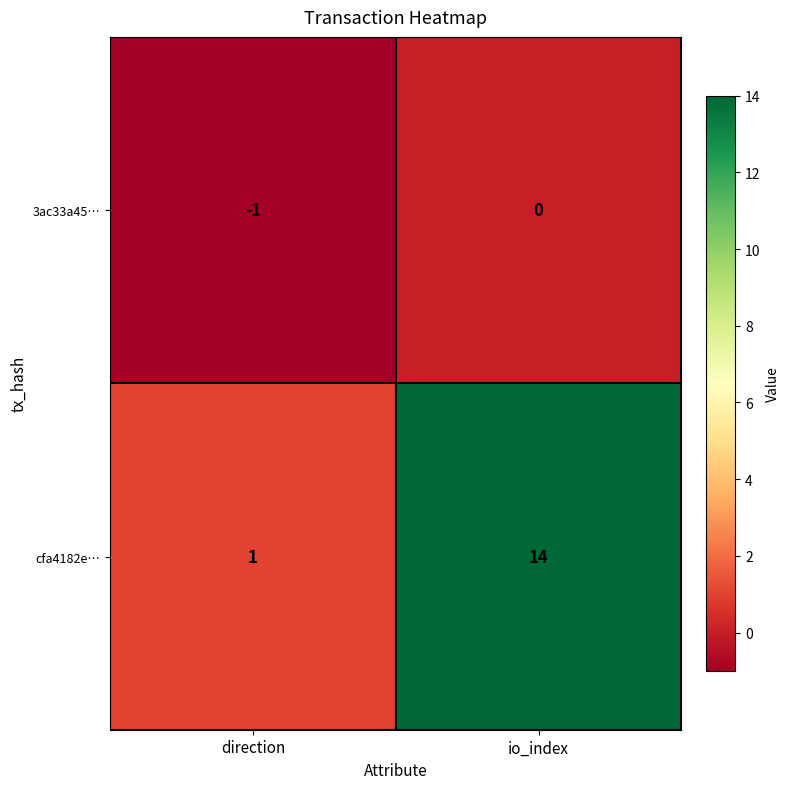

Which series changed the most between direction and io_index?

cfa4182e…